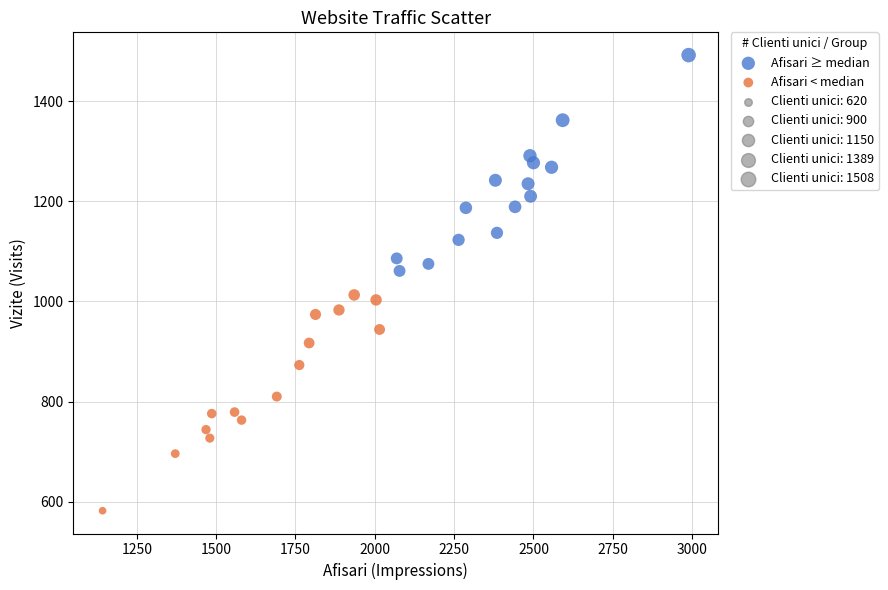

Which series reaches the minimum Y coordinate?

Afisari < median